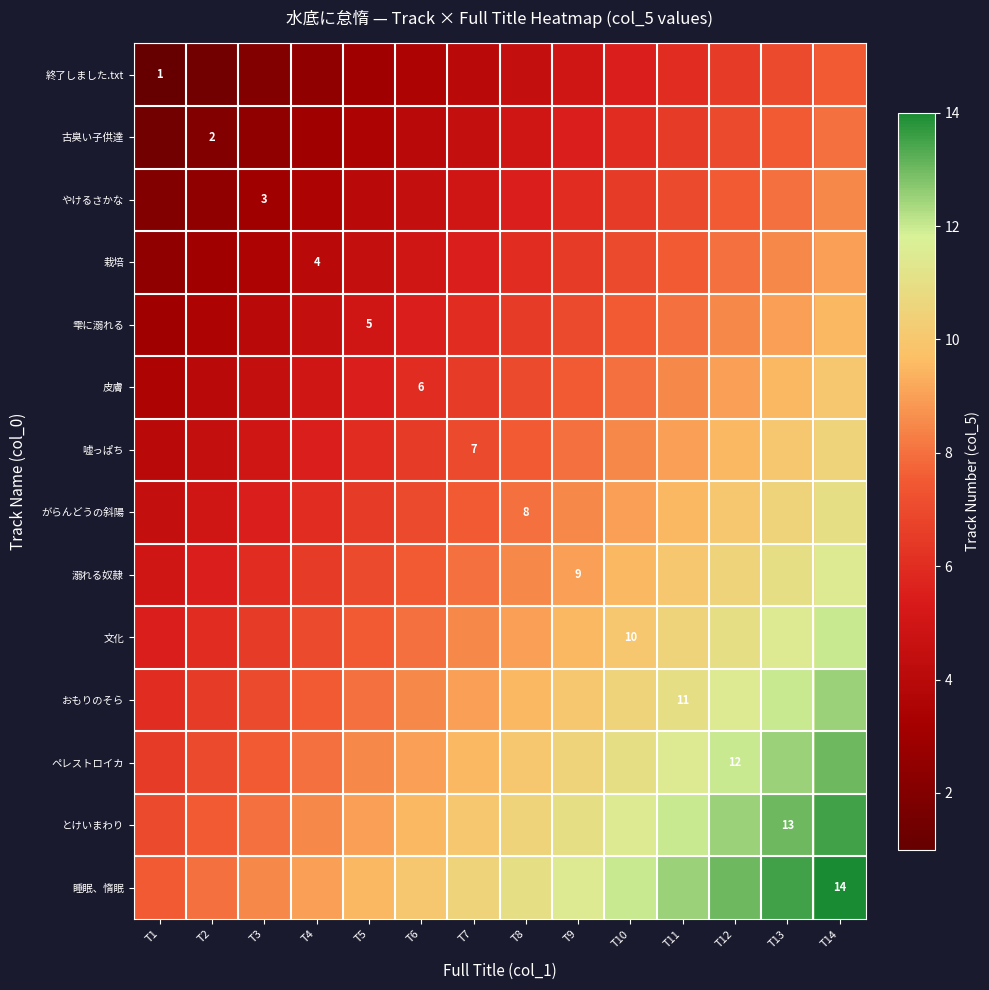

What is the difference between the とけいまわり values at T7 and T6?

0.5